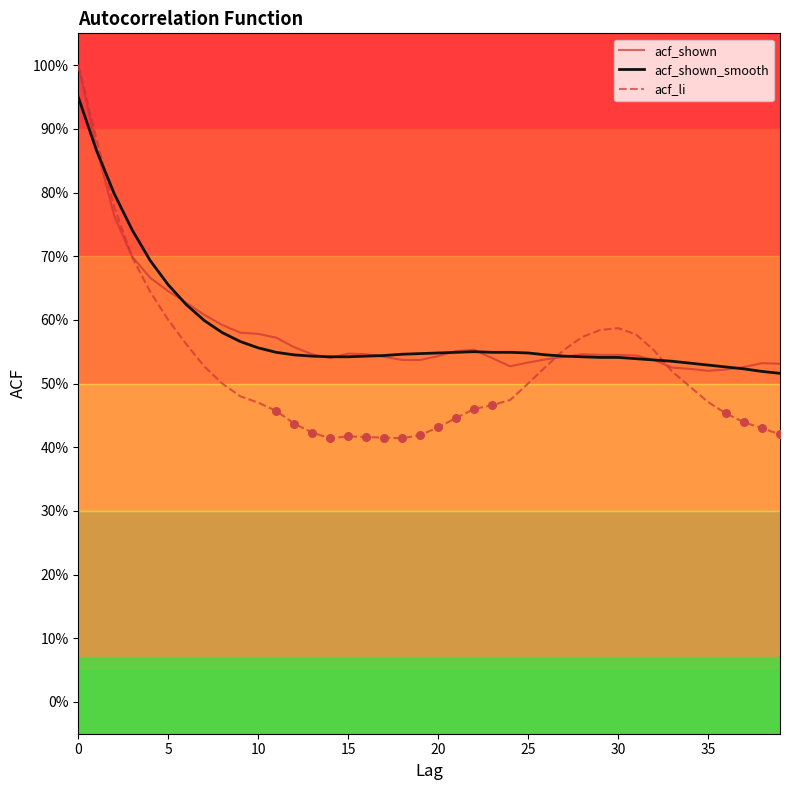

Which series has the largest total across all categories?

acf_shown_smooth